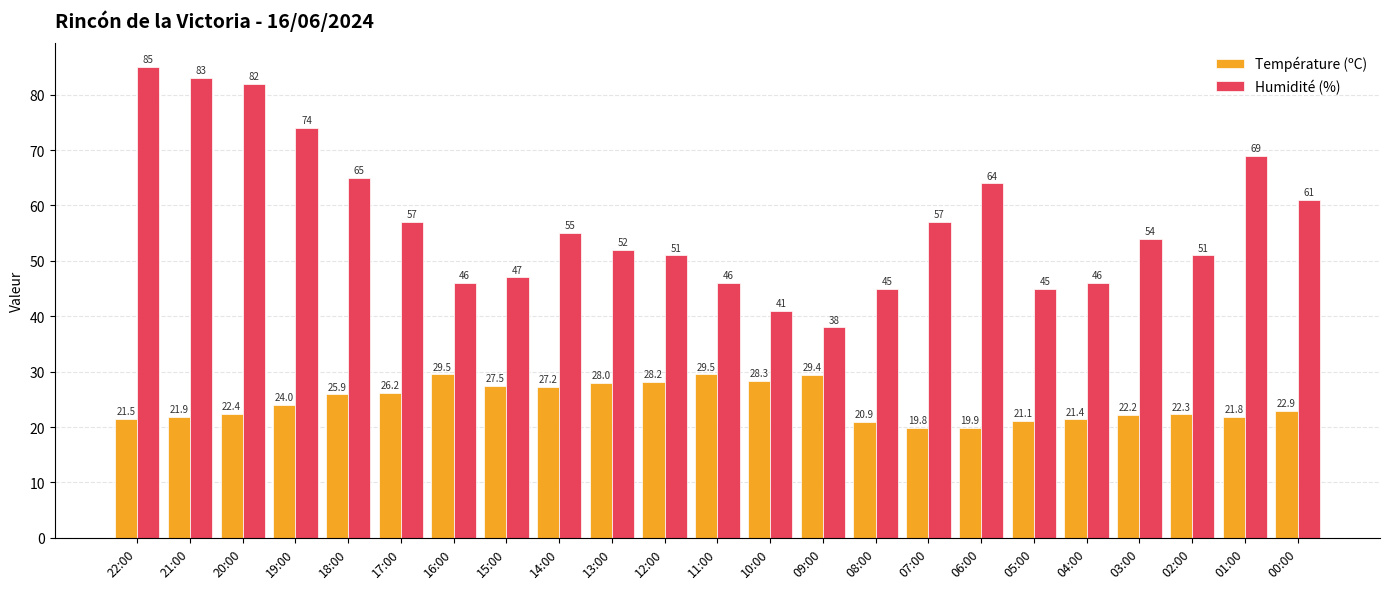

What is the label of the 5th bar from the right?

04:00